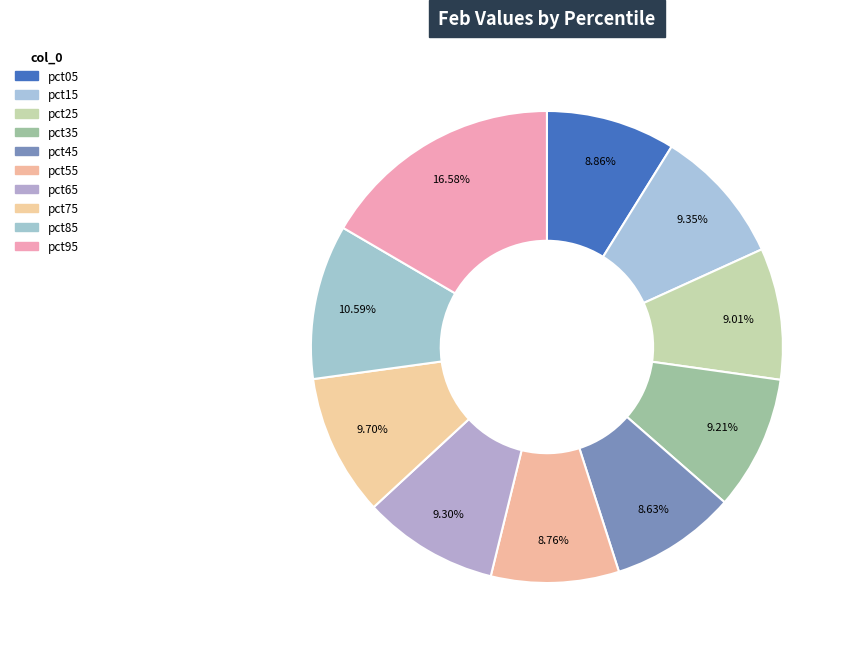

What percentage is the pct55 slice, to the nearest percent?

9%